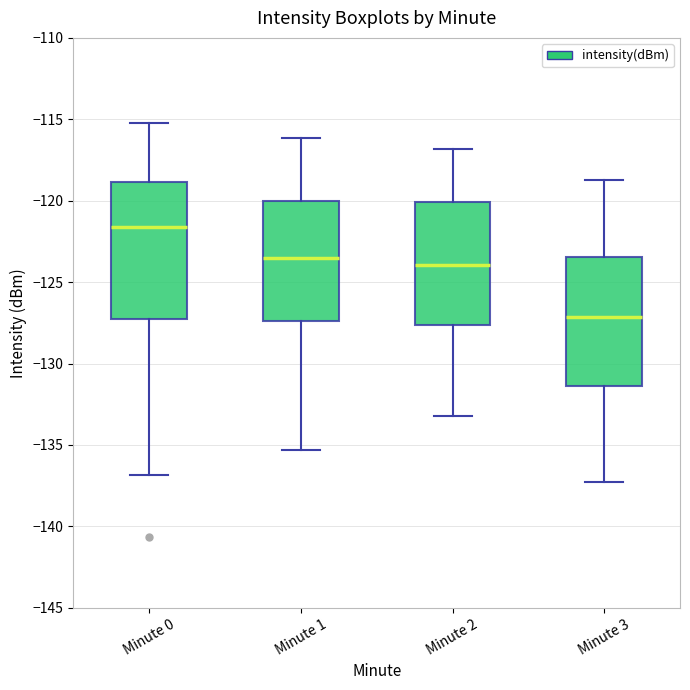

Reading left to right, read every box against the y-axis: the position of its median line, the range the box covers, and the ends of its whiskers. The values are not printed on the chart, so give them approximately, as read against the axis.

Minute 0: median -121.5, box -127.5 to -119.0, whiskers -137.0 to -115.0
Minute 1: median -123.5, box -127.5 to -120.0, whiskers -135.5 to -116.0
Minute 2: median -124.0, box -127.5 to -120.0, whiskers -133.0 to -117.0
Minute 3: median -127.0, box -131.5 to -123.5, whiskers -137.5 to -118.5